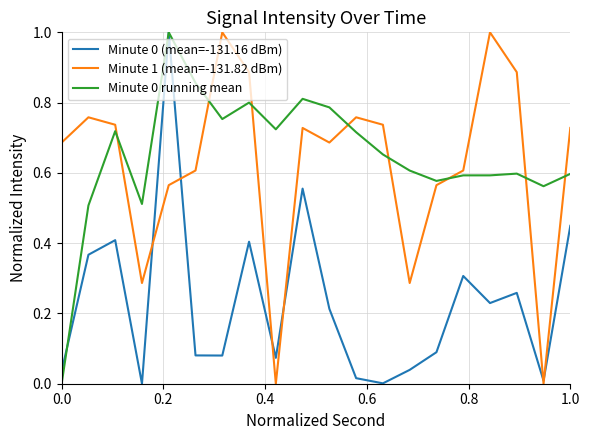

True or false: Minute 0 running mean and Minute 1 (mean=-131.82 dBm) cross at least once.

True